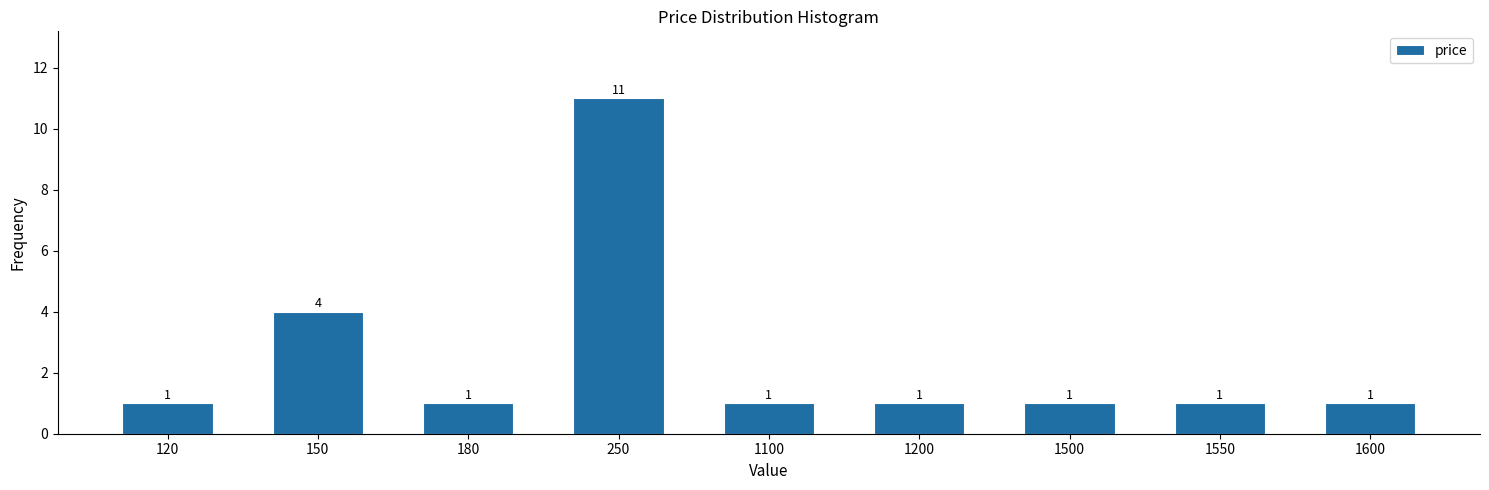

Reading right to left, transcribe all the data shown in this chart.

1	1	1	1	1	11	1	4	1